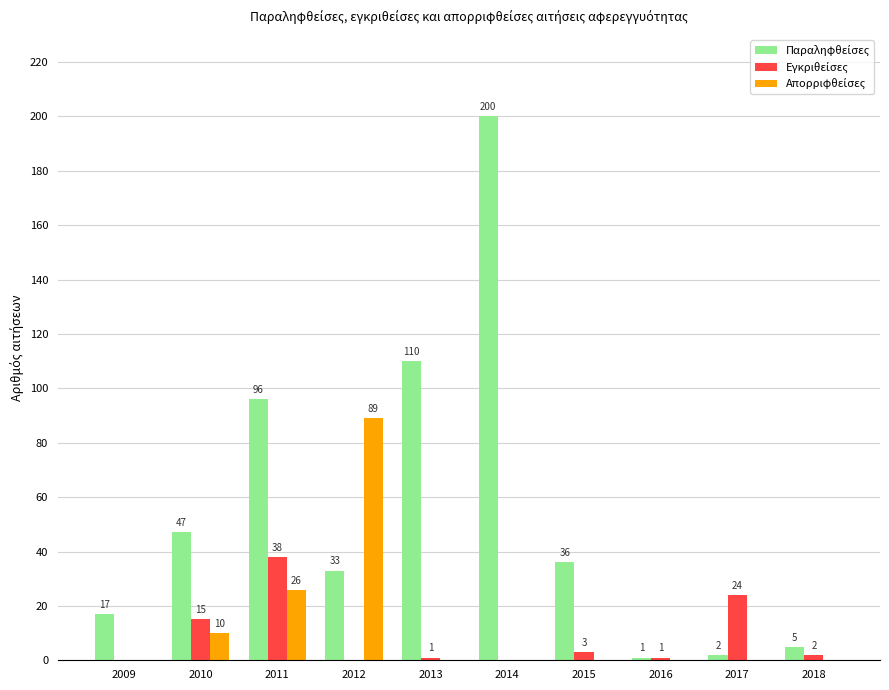

At which category is the sum across all series the highest?

2014